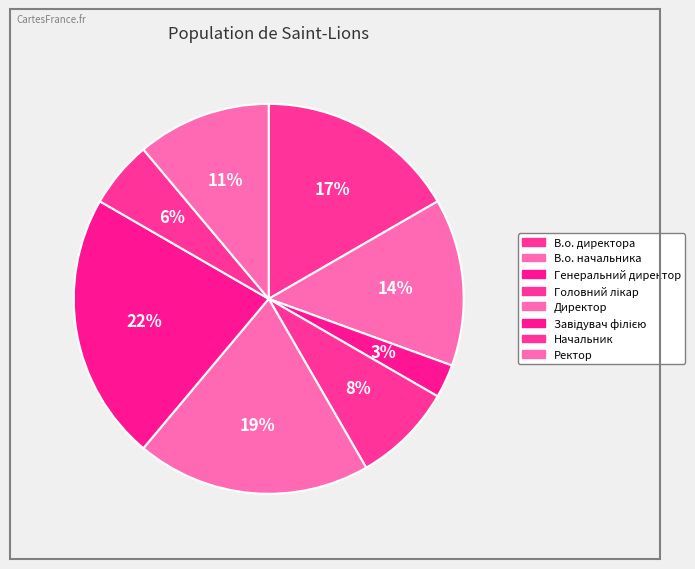

True or false: Начальник accounts for 19% of the total.

False